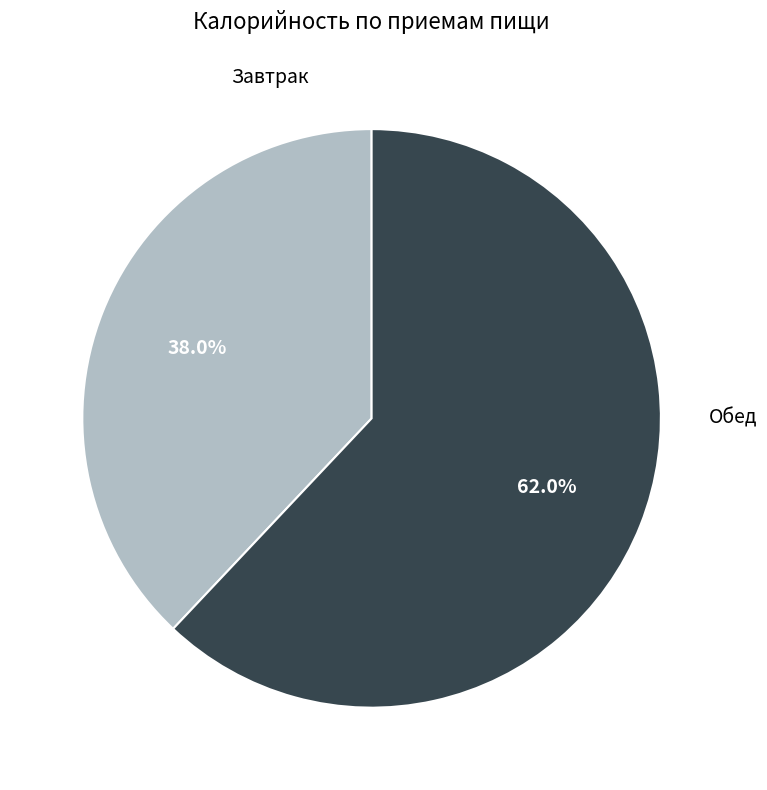

The Завтрак slice represents 48% of the pie. True or false?

False